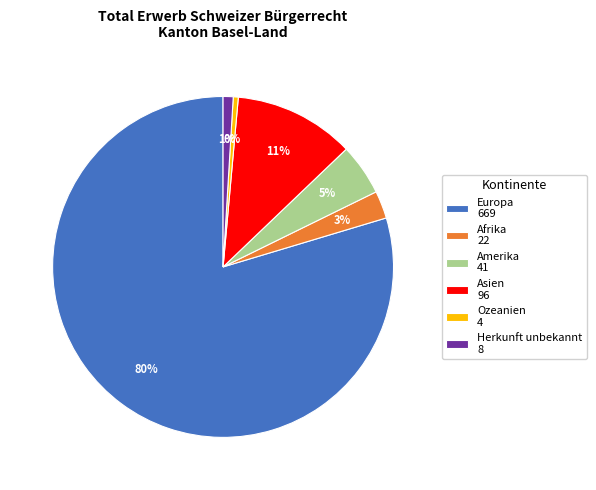

To the nearest percent, what portion does Afrika represent?

3%